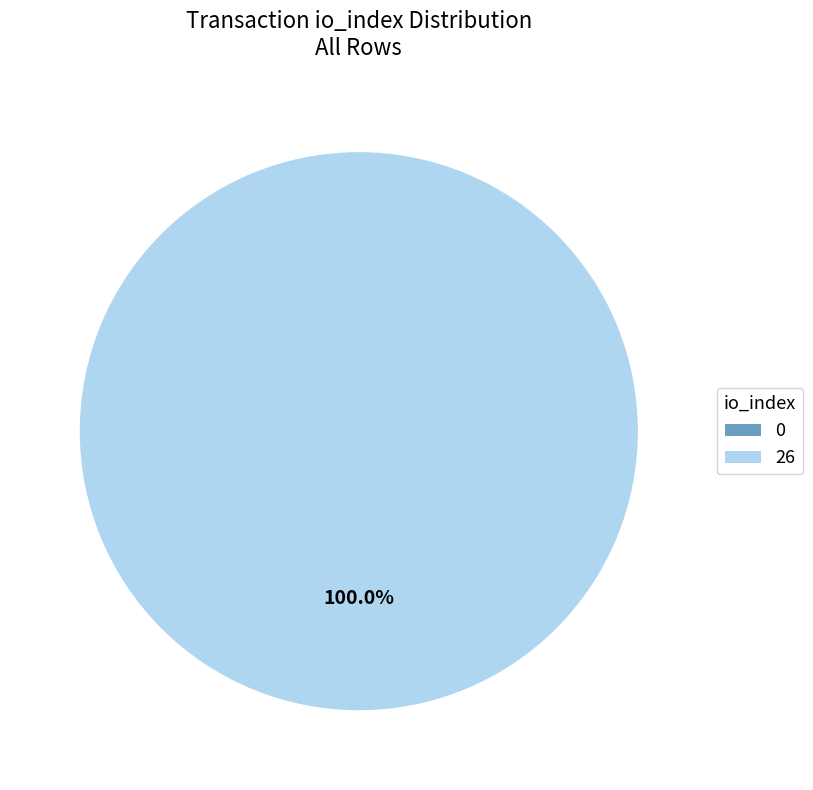

Rank the categories by value from highest to lowest.

26, 0